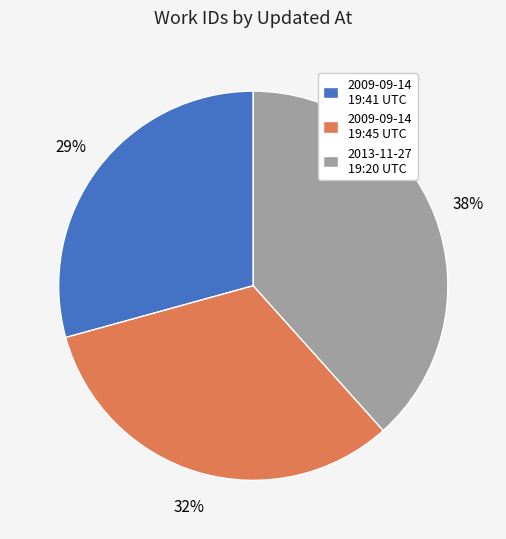

Is the sum of 2009-09-14 19:41 UTC and 2009-09-14 19:45 UTC greater than half?

Yes